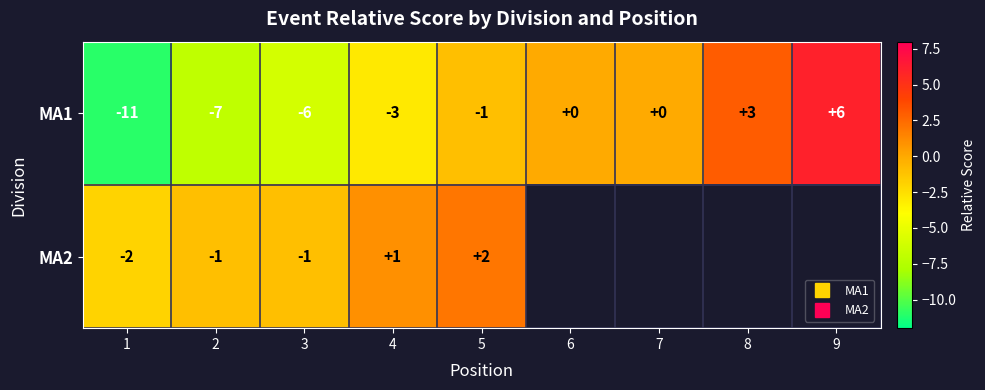

Which series has the largest range (max minus min)?

MA1